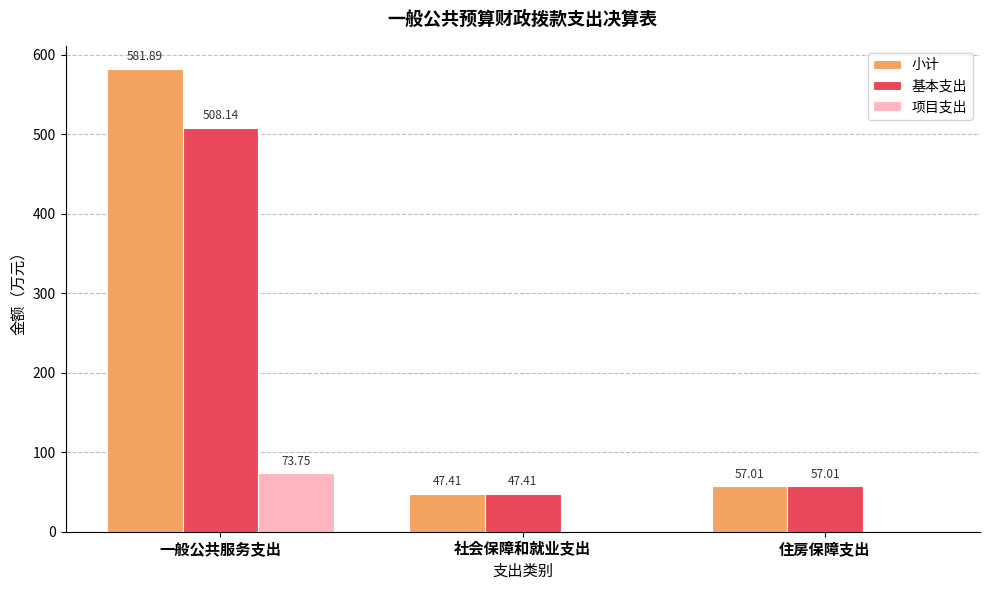

True or false: 基本支出 has a value of 286.9 at 一般公共服务支出.

False